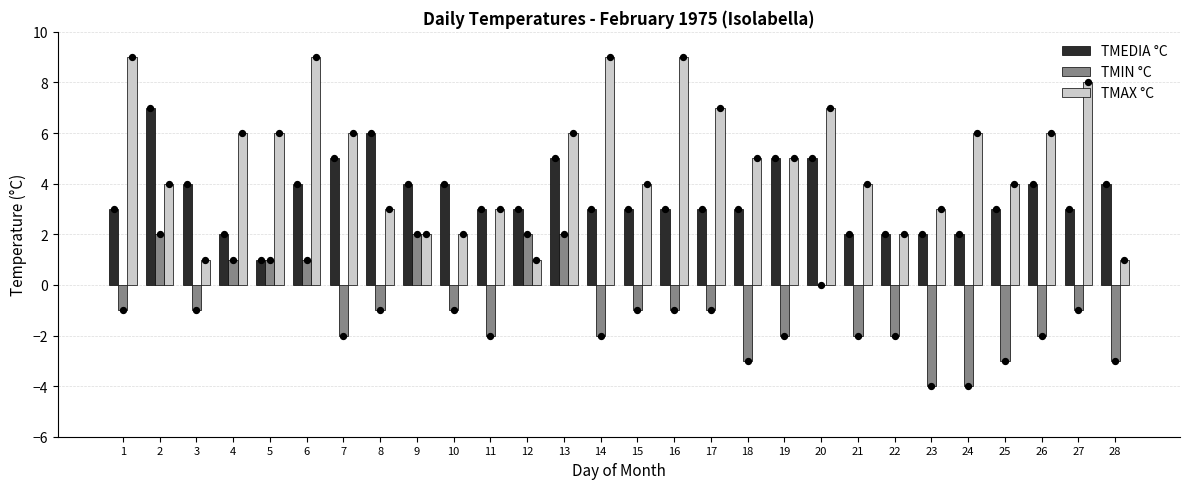

Which series contains the highest Y value?

TMAX °C